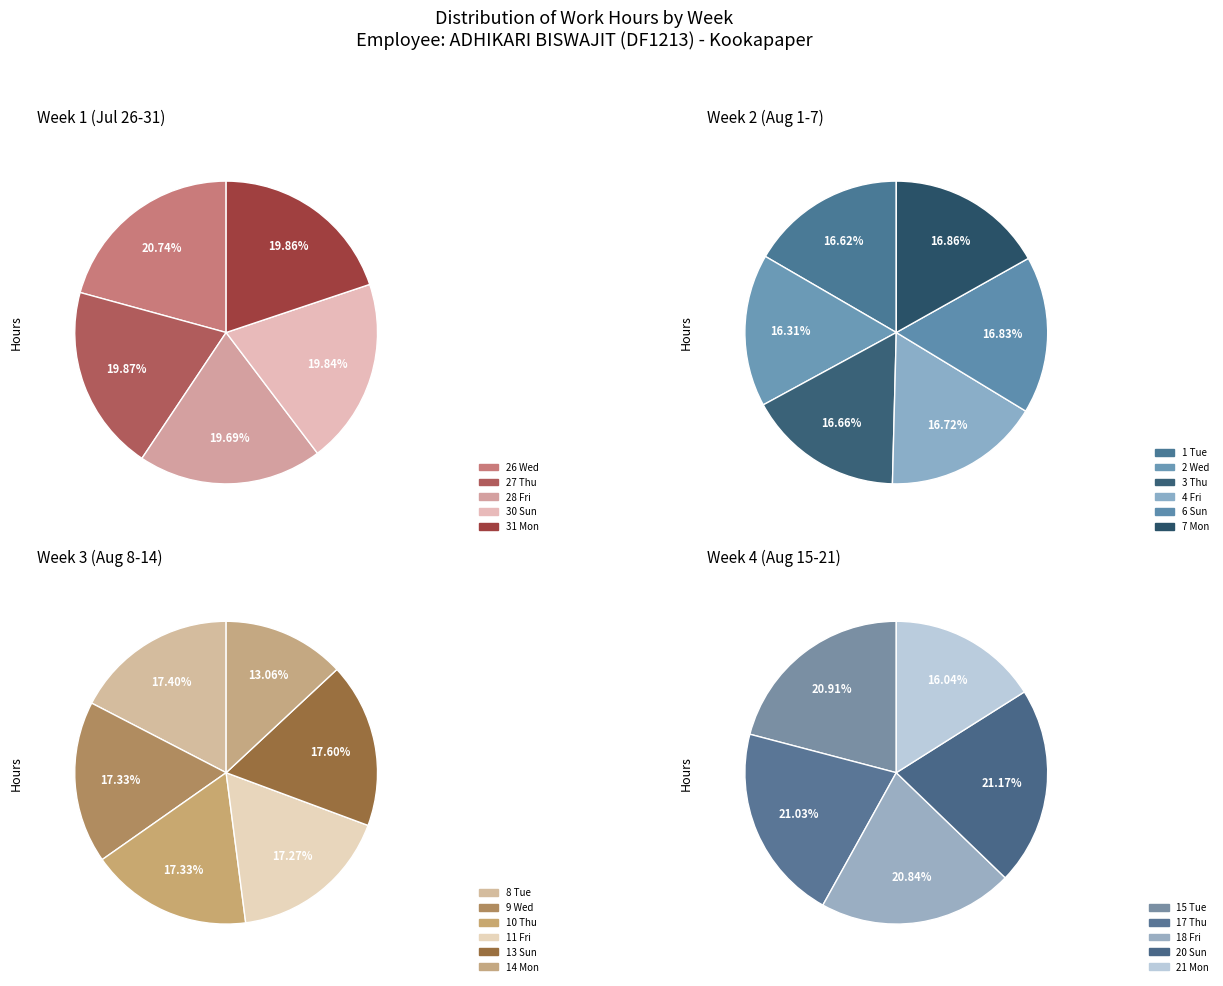

The 27 Thu slice represents 10% of the pie. True or false?

False